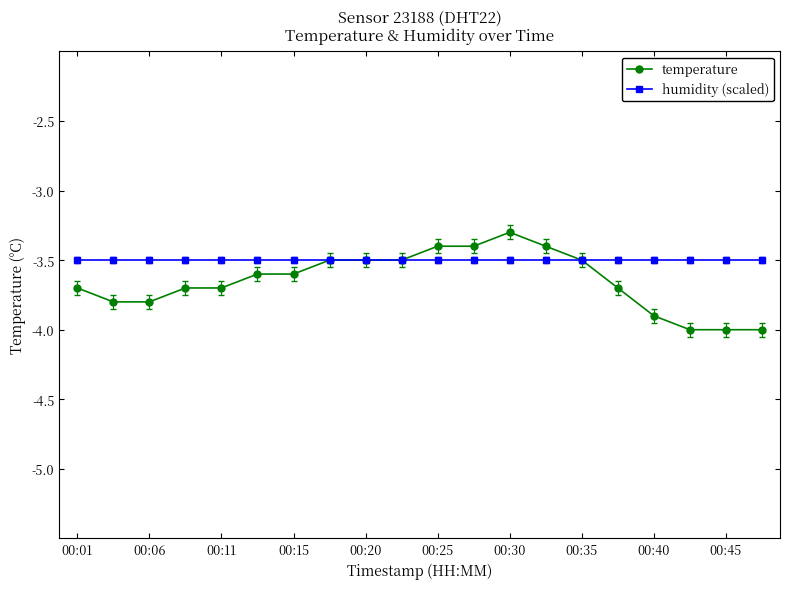

Reading left to right, extract all data points from this chart.

temperature: -3.7	-3.8	-3.8	-3.7	-3.7	-3.6	-3.6	-3.5	-3.5	-3.5	-3.4	-3.4	-3.3	-3.4	-3.5	-3.7	-3.9	-4.0	-4.0	-4.0
humidity (scaled): -3.5	-3.5	-3.5	-3.5	-3.5	-3.5	-3.5	-3.5	-3.5	-3.5	-3.5	-3.5	-3.5	-3.5	-3.5	-3.5	-3.5	-3.5	-3.5	-3.5